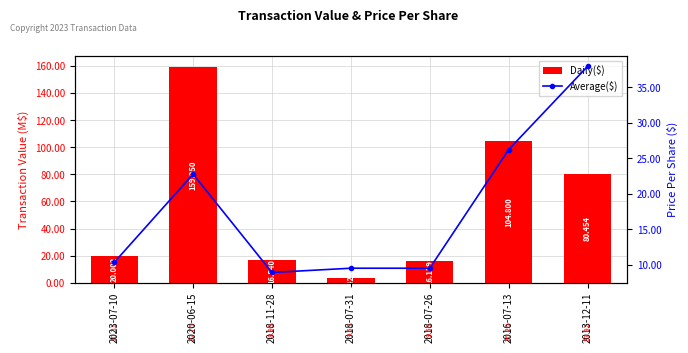

Which series changed the most between 2023-07-10 and 2018-07-31?

Daily($)